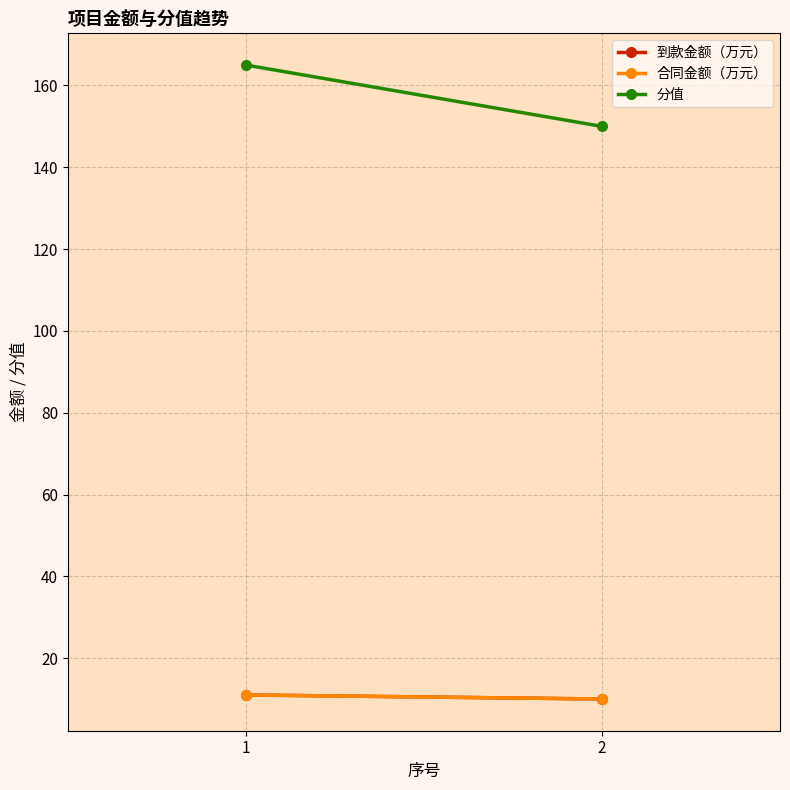

Reading left to right, extract all data points from this chart.

到款金额（万元）: 1=11	2=10
合同金额（万元）: 1=11	2=10
分值: 1=165	2=150